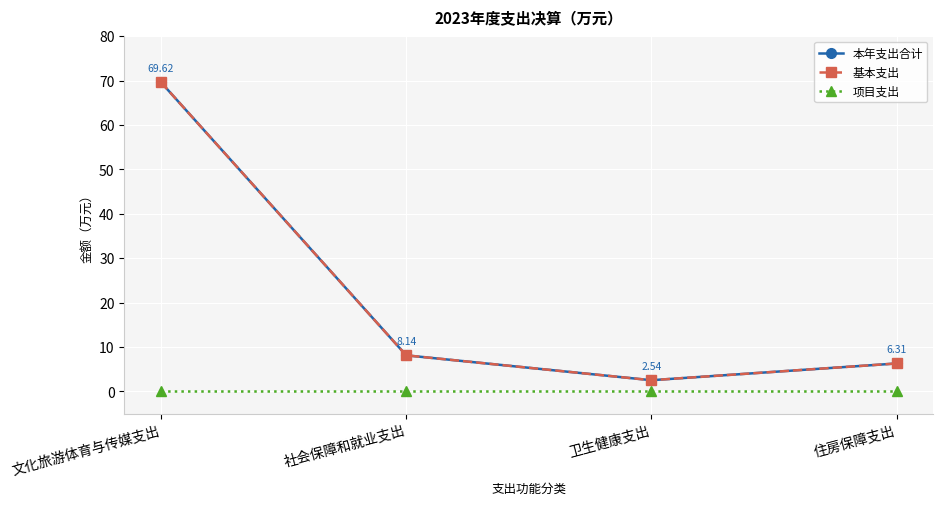

What is the difference between the 本年支出合计 values at 卫生健康支出 and 文化旅游体育与传媒支出?

67.1